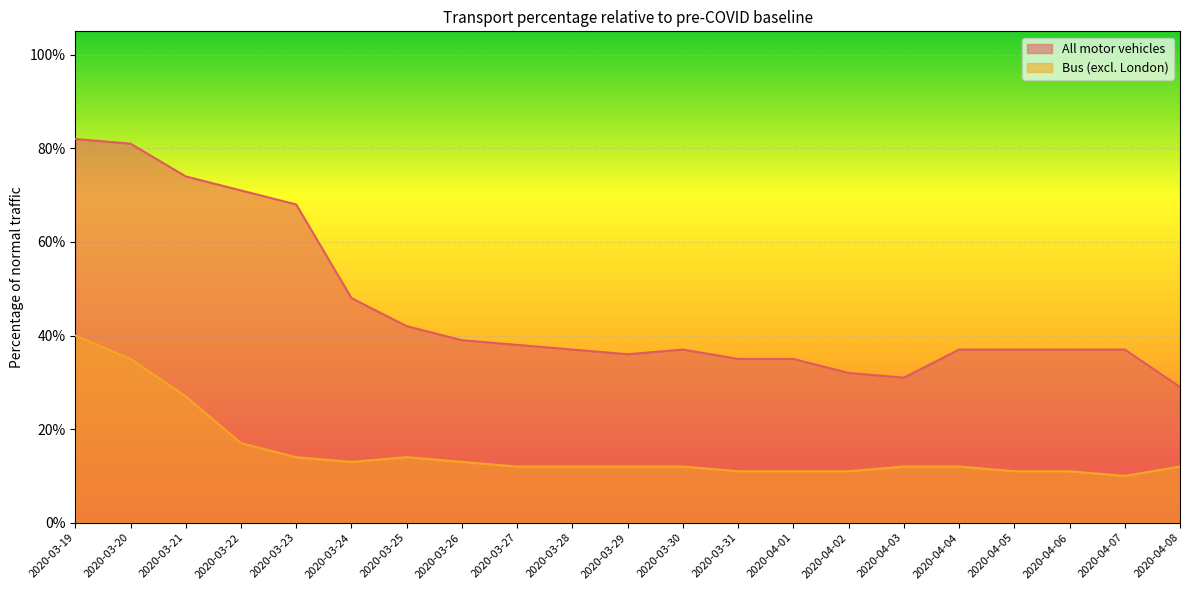

How many distinct data groups are displayed?

2